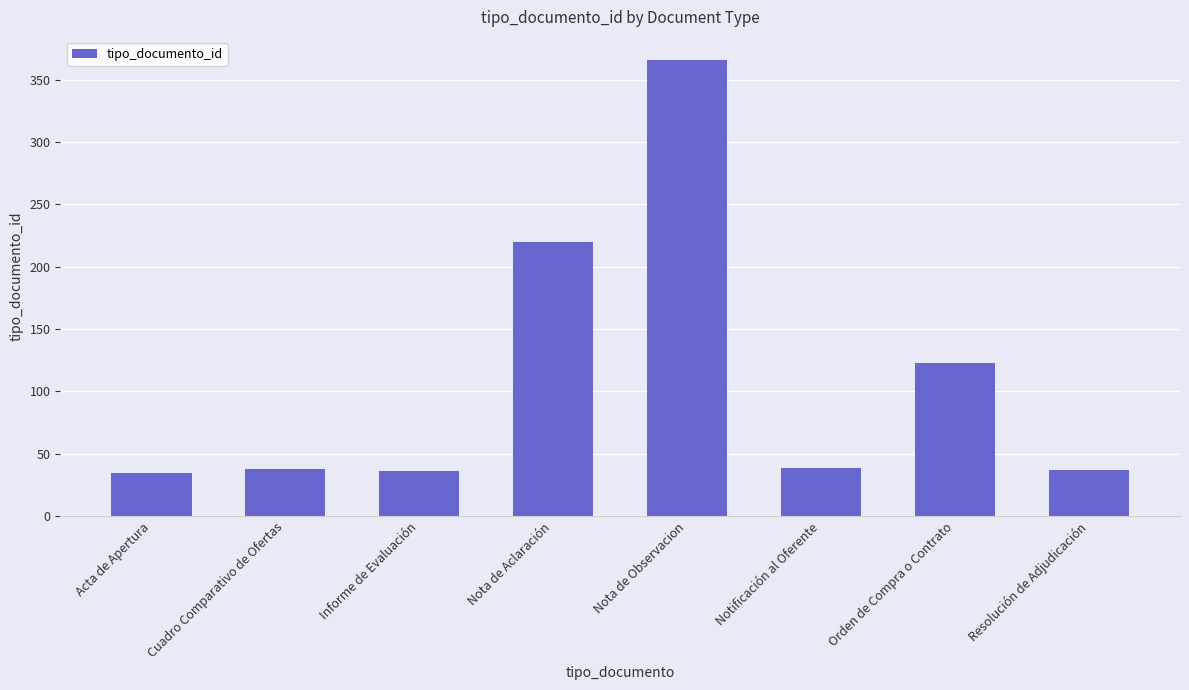

What is the change in value from Cuadro Comparativo de Ofertas to Orden de Compra o Contrato?

+85